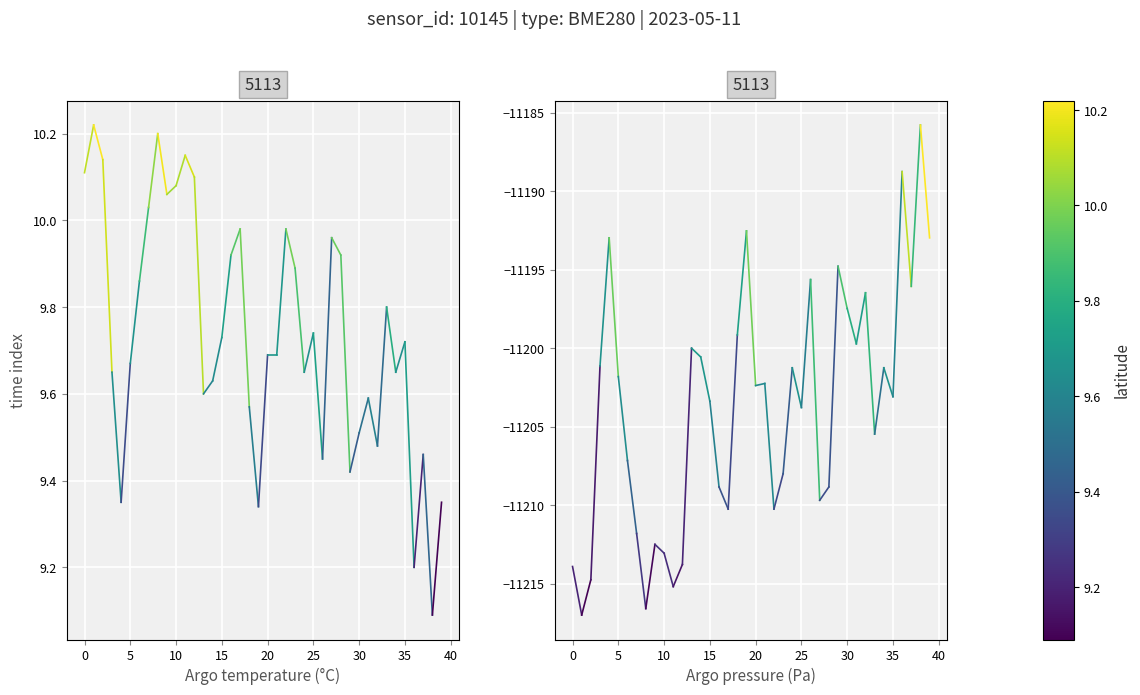

Is it true that pressure equals -15994.5 at 0?

False